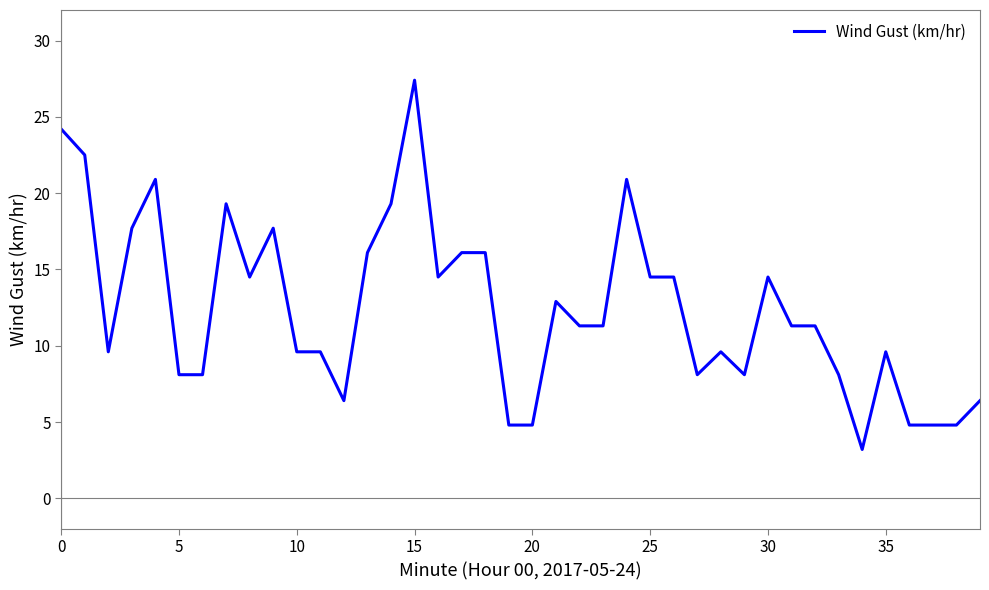

What is the smallest value displayed?

3.2